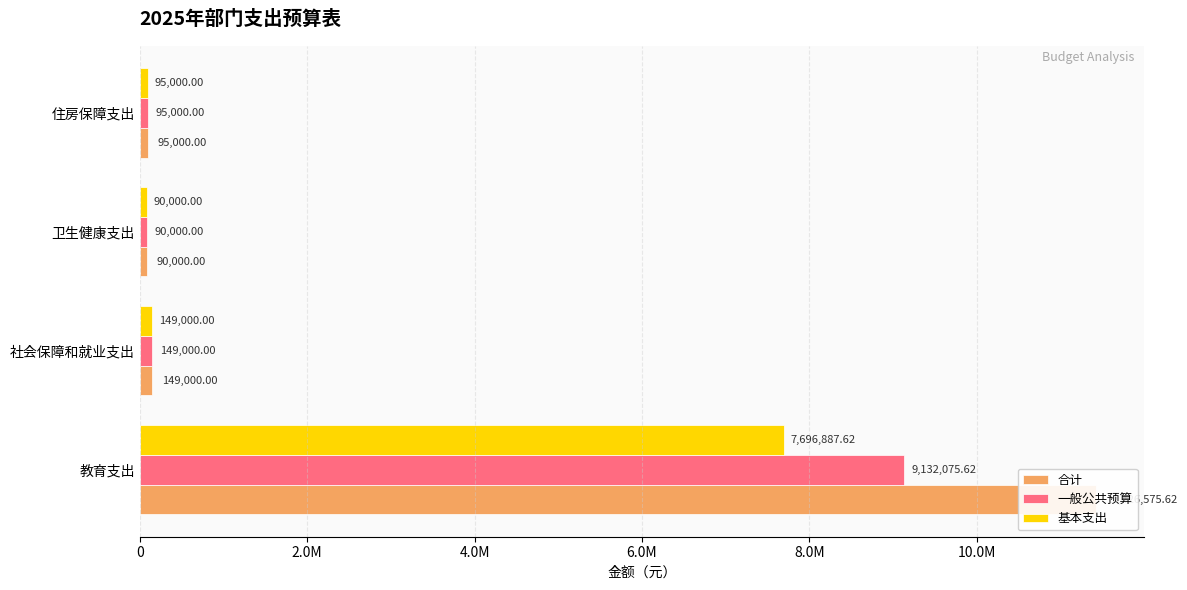

Rank the series at 住房保障支出 from highest to lowest value.

合计, 一般公共预算, 基本支出